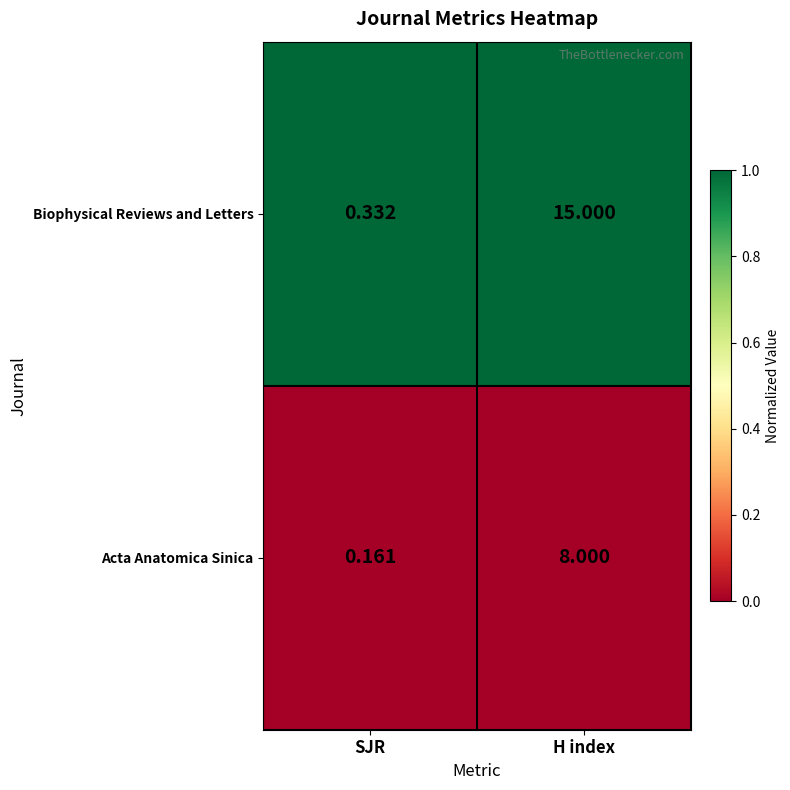

At which category is the sum across all series the highest?

H index